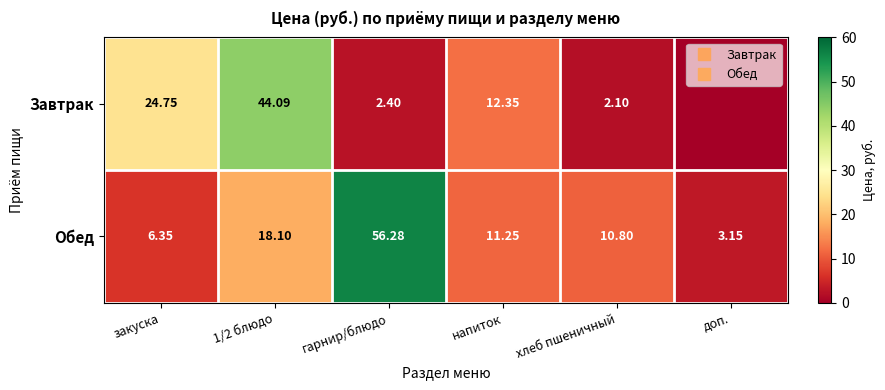

List the labels in order of Завтрак value, smallest first.

доп., хлеб пшеничный, гарнир/блюдо, напиток, закуска, 1/2 блюдо